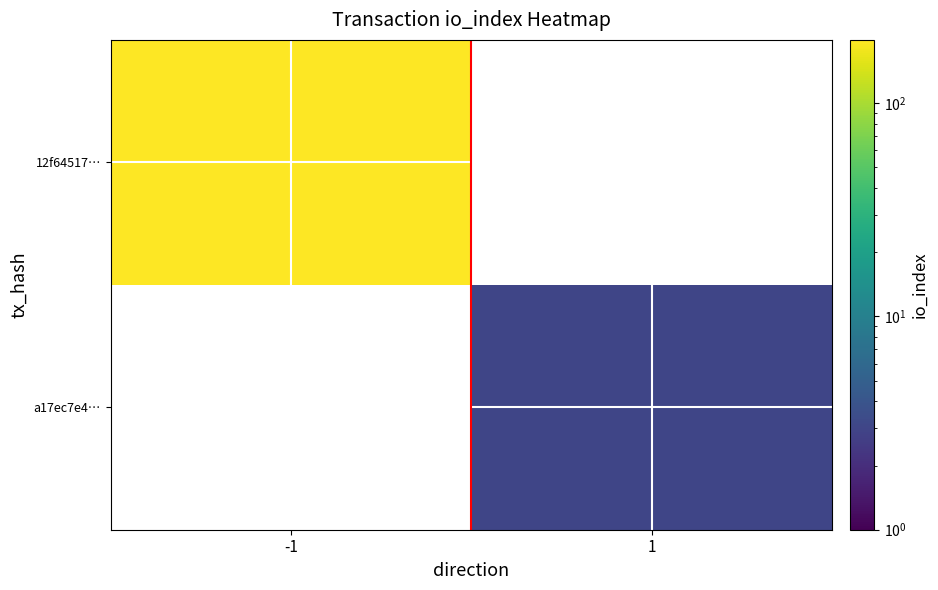

The a17ec7e4… series shows 3.0 at 1. True or false?

True